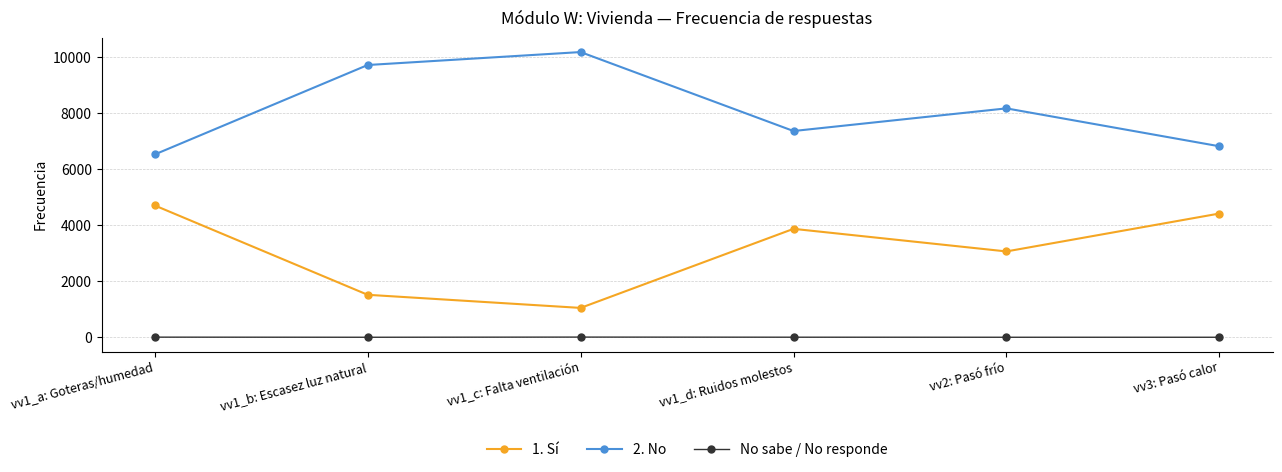

Rank the series at vv1_b: Escasez luz natural from highest to lowest value.

2. No, 1. Sí, No sabe / No responde